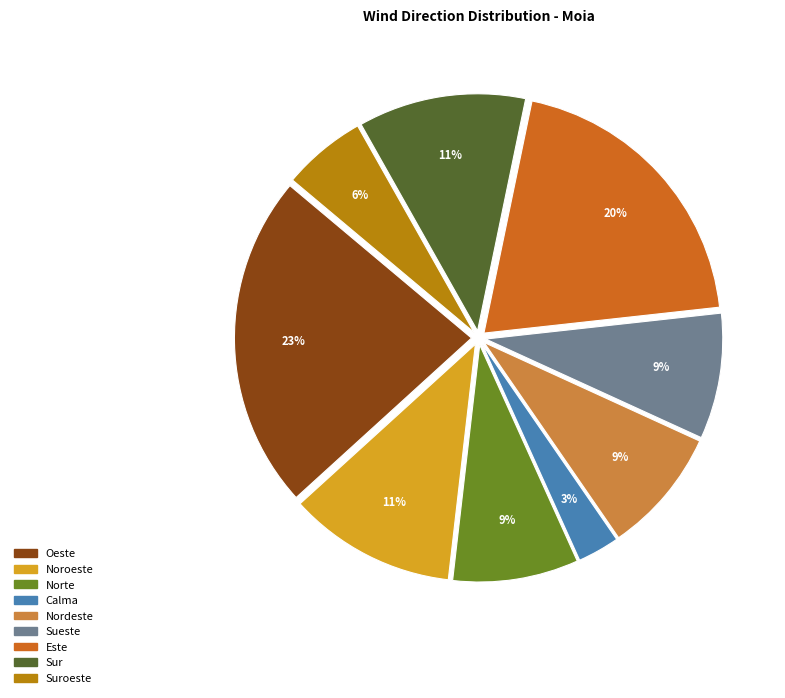

To the nearest percent, what is the difference between the largest and smallest slice percentages?

20%